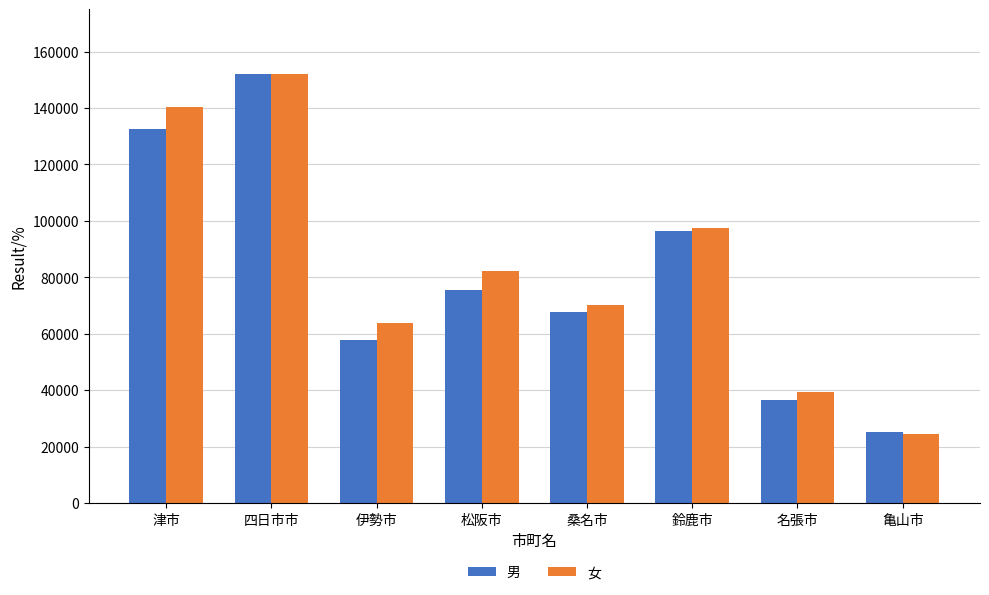

Read the 男 value at 亀山市.

25079